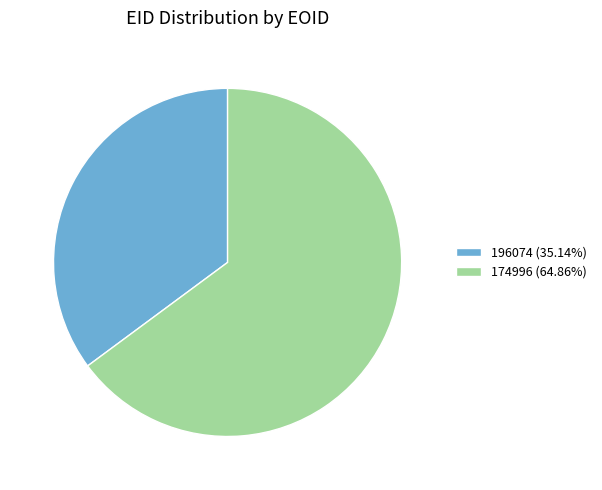

Combined, do 174996 (64.86%) and 196074 (35.14%) account for over 50%?

Yes